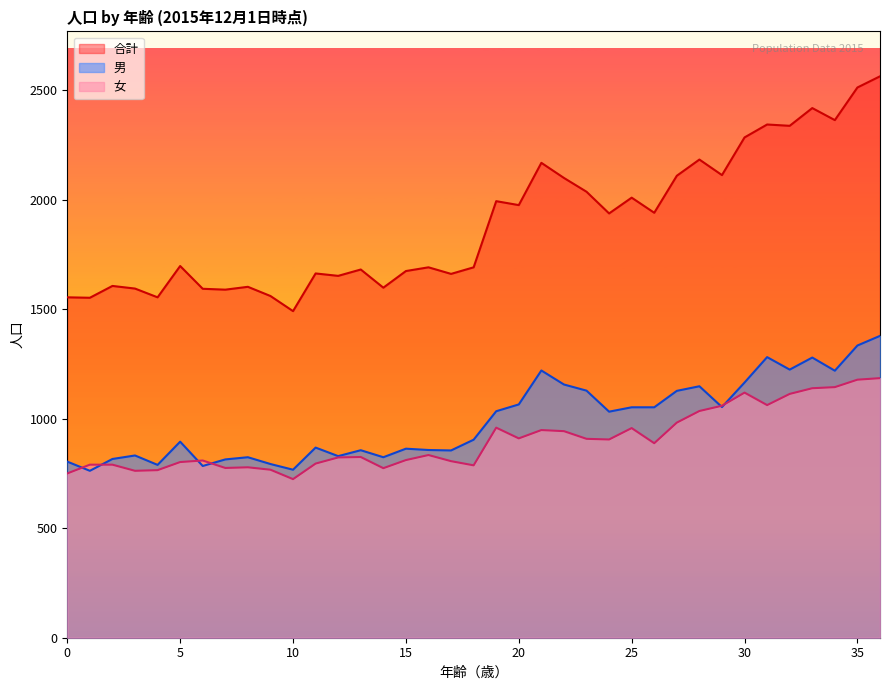

What is the value of the 女 point at the 21st from the left?

910